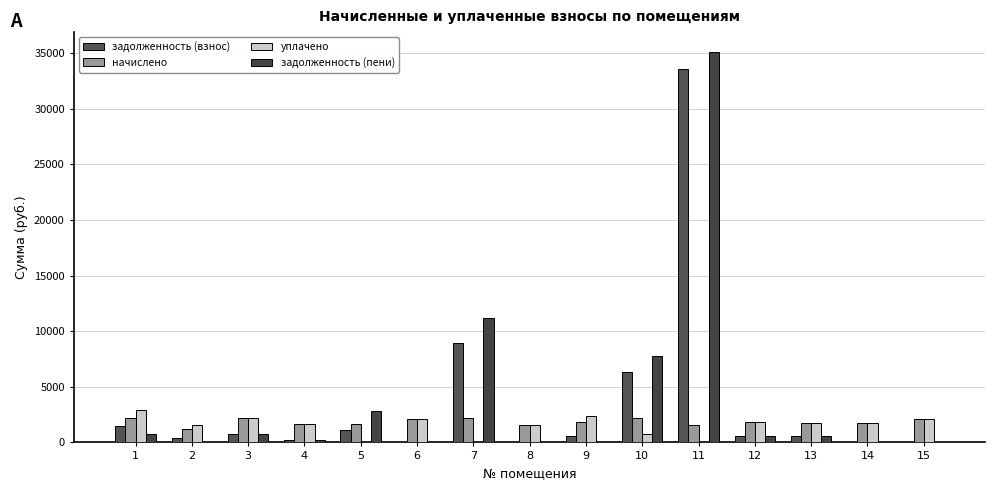

Which has a higher value, 14 or 12?

12